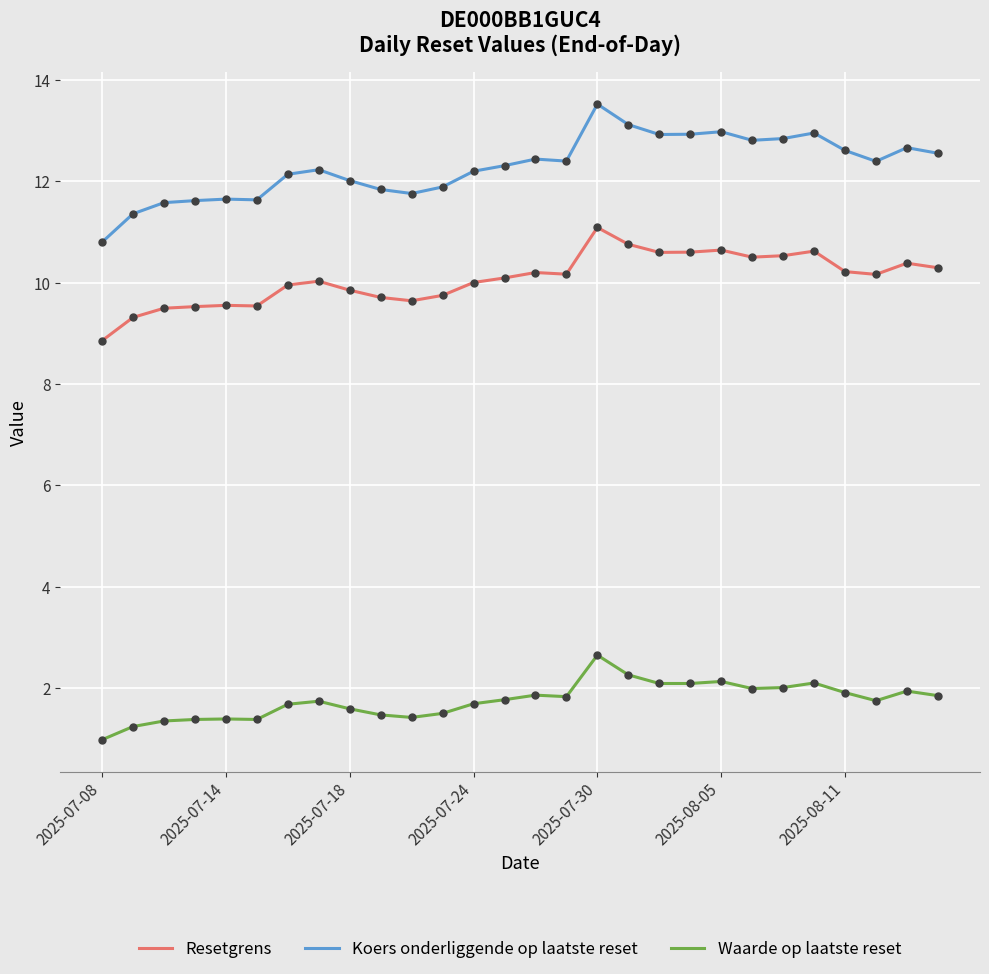

Which series has the largest total across all categories?

Koers onderliggende op laatste reset